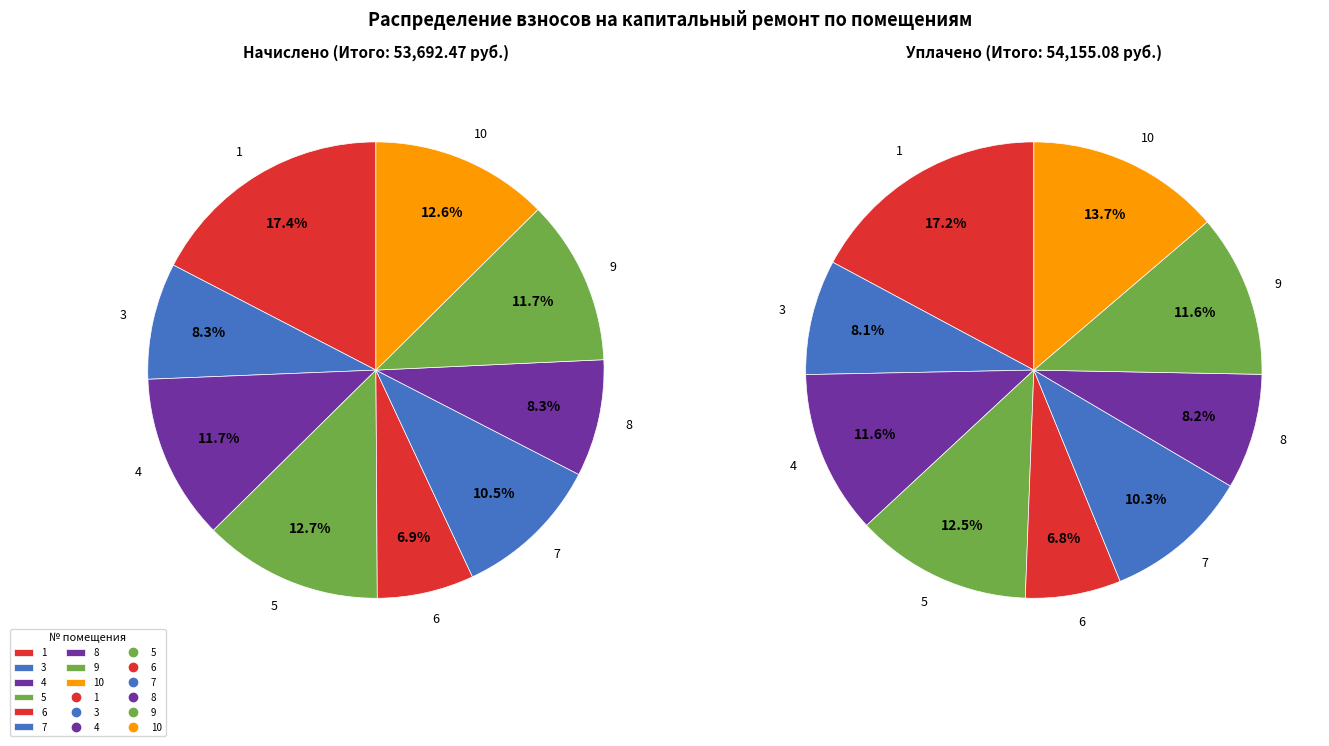

To the nearest percent, what is the difference between the 4 and 1 slice percentages?

6%